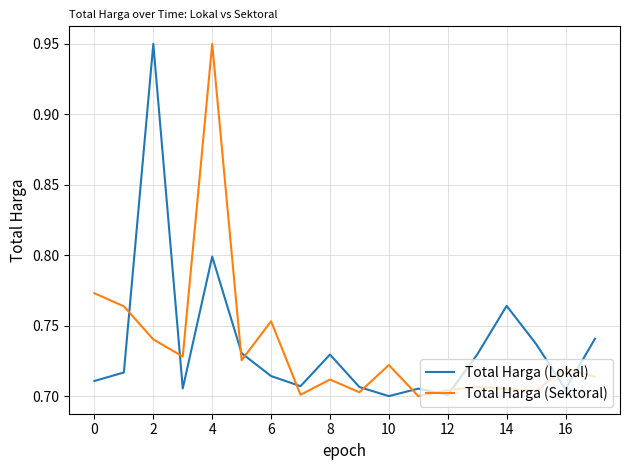

After their last crossing, which series has the higher values: Total Harga (Sektoral) or Total Harga (Lokal)?

Total Harga (Lokal)